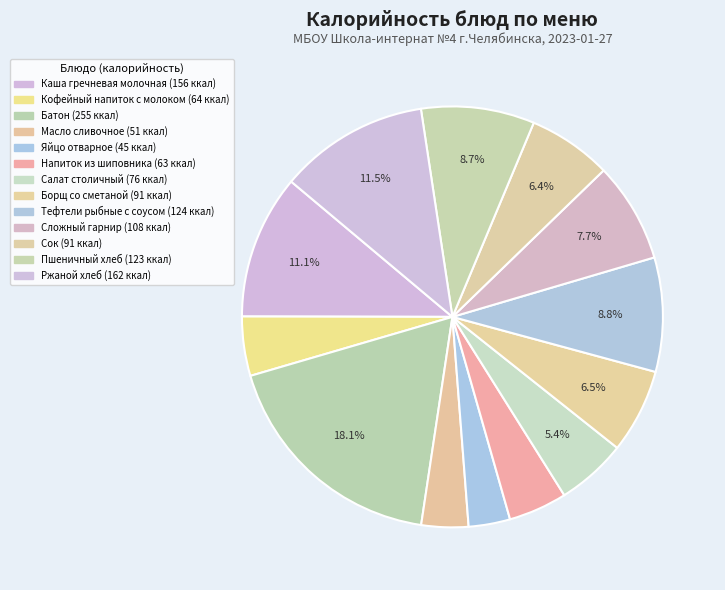

How many segments does this pie chart have?

13